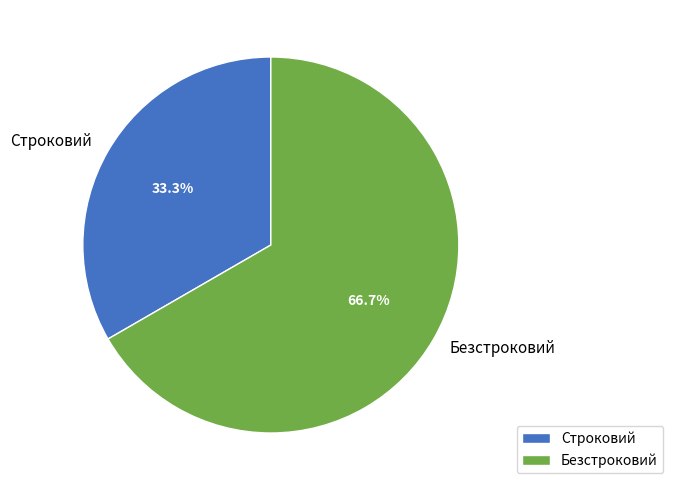

What percentage do Безстроковий and Строковий together represent?

100.0%